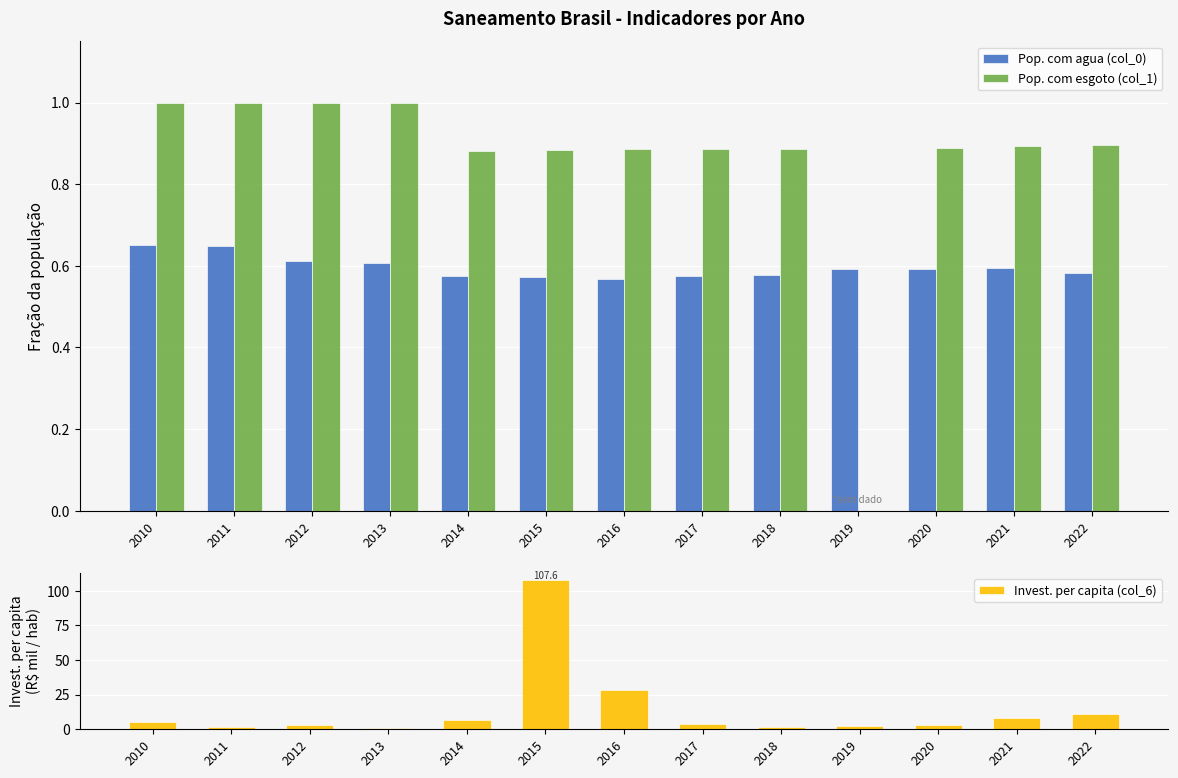

How many data points does each series have?

13